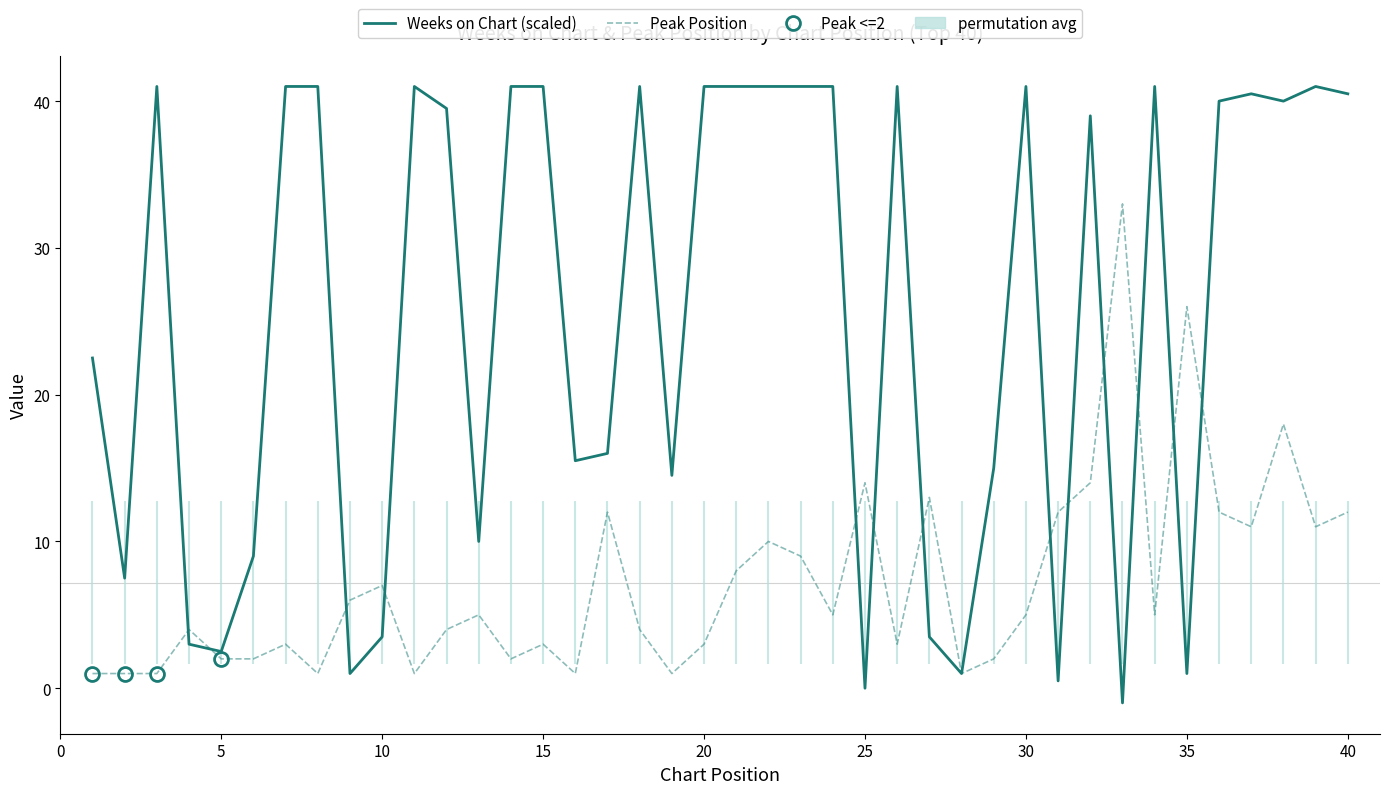

How many negative values does the Weeks on Chart (scaled) series have?

1